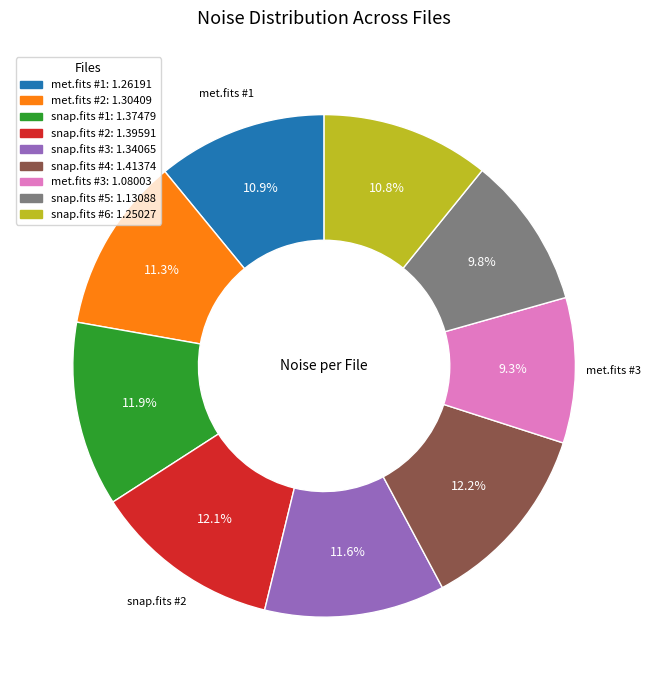

Is met.fits #1: 1.26191 the majority of the pie?

No